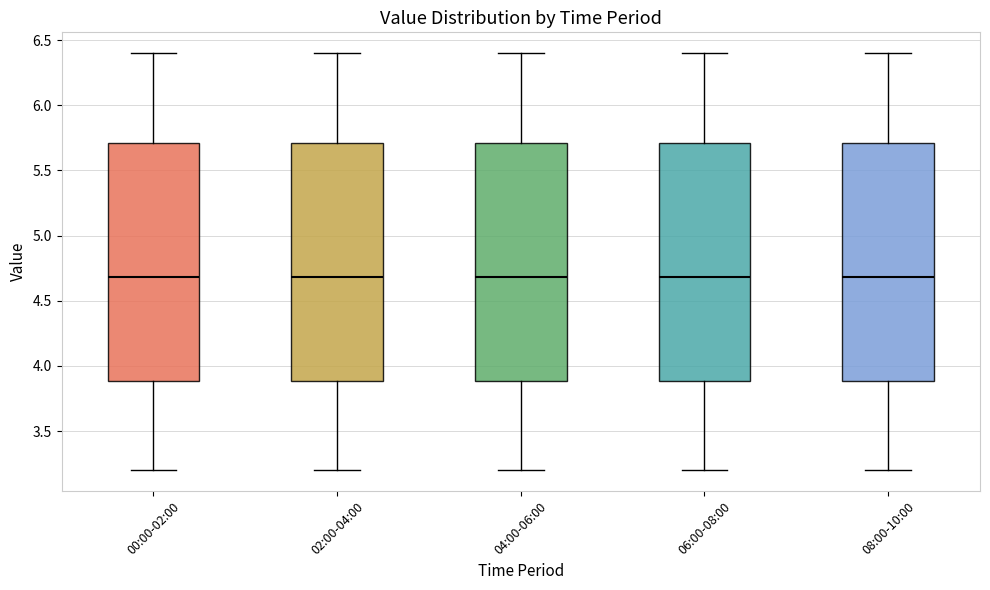

Reading left to right, transcribe this box plot: for each box, give where its median line is, the range the box spans, and where its two whiskers end, as read against the y-axis. The values are not printed on the chart, so give them approximately, as read against the axis.

00:00-02:00: median 4.7, box 3.9 to 5.7, whiskers 3.2 to 6.4
02:00-04:00: median 4.7, box 3.9 to 5.7, whiskers 3.2 to 6.4
04:00-06:00: median 4.7, box 3.9 to 5.7, whiskers 3.2 to 6.4
06:00-08:00: median 4.7, box 3.9 to 5.7, whiskers 3.2 to 6.4
08:00-10:00: median 4.7, box 3.9 to 5.7, whiskers 3.2 to 6.4